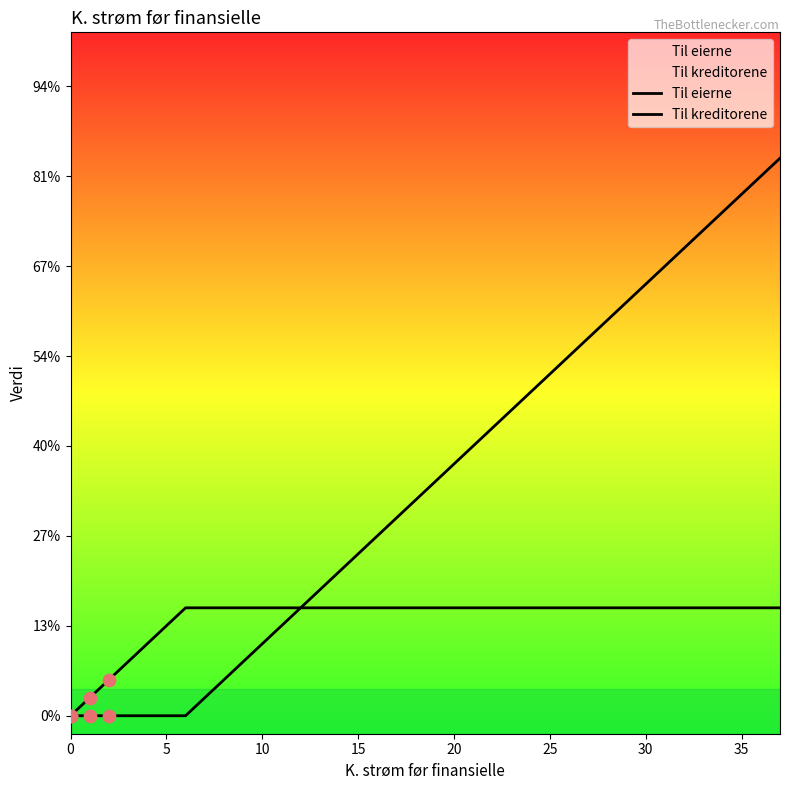

Which series contains the highest Y value?

Til eierne